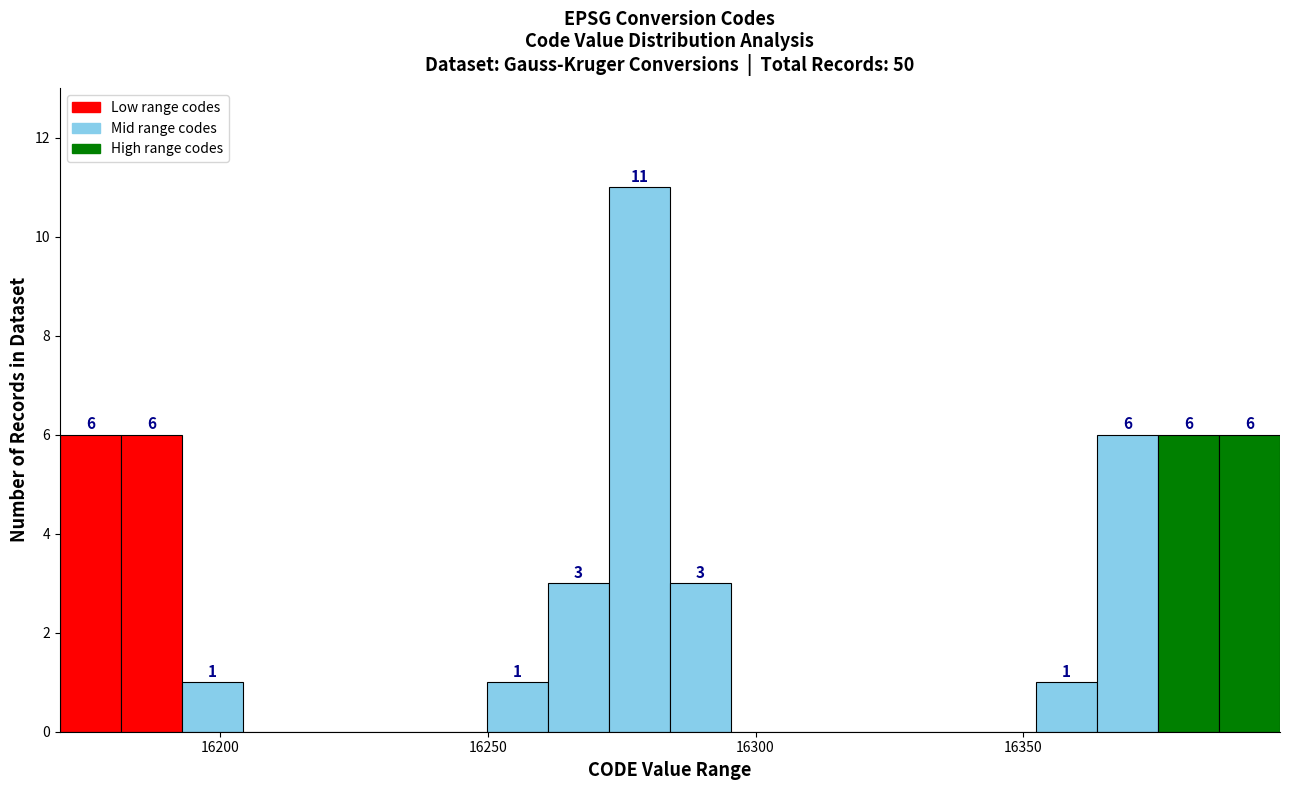

Around what value on the x-axis is the tallest bar? Give the approximate position of its centre, as read against the axis.

16280